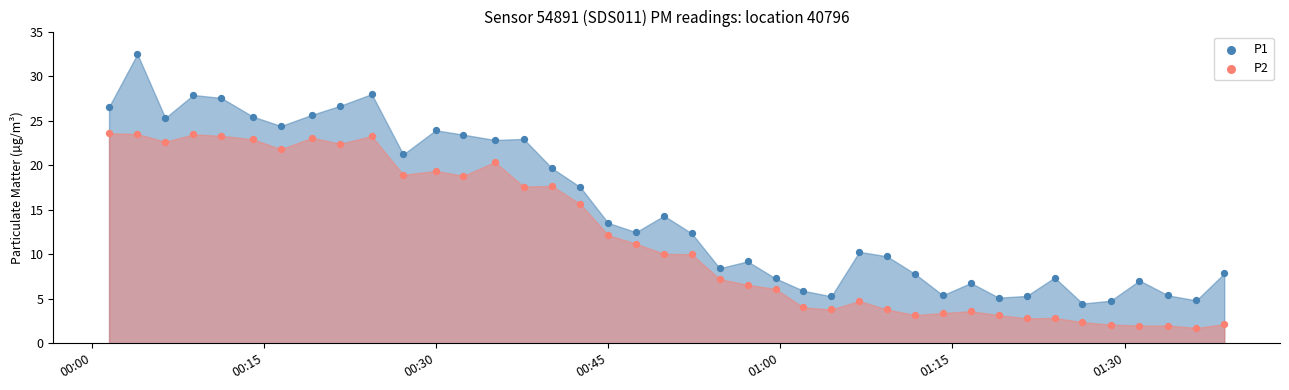

At which category is the sum across all series the highest?

2022-11-04T00:03:59